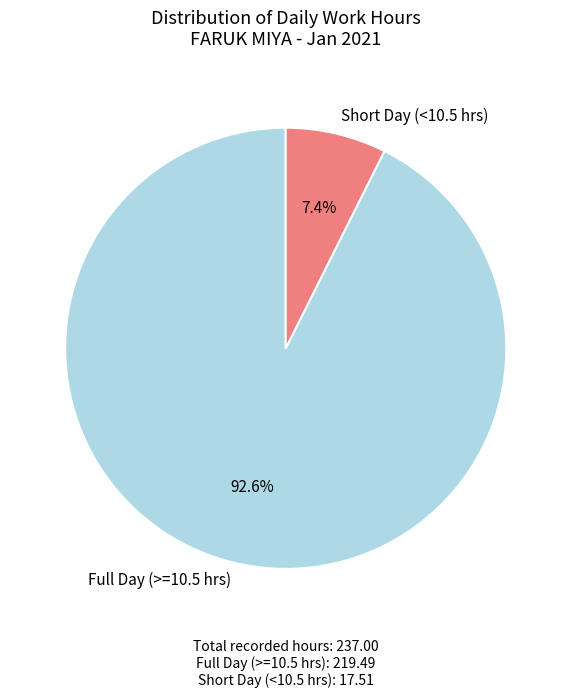

Which has a higher value, Full Day (>=10.5 hrs) or Short Day (<10.5 hrs)?

Full Day (>=10.5 hrs)